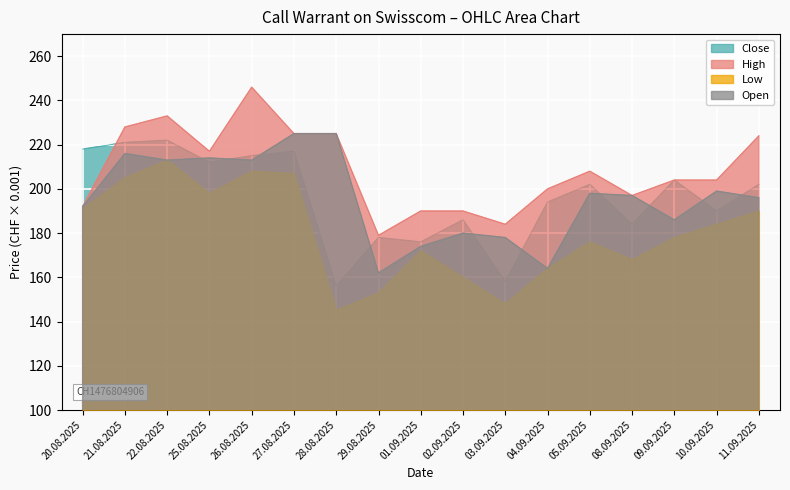

What is the sum of the High values at 02.09.2025 and 05.09.2025?

398